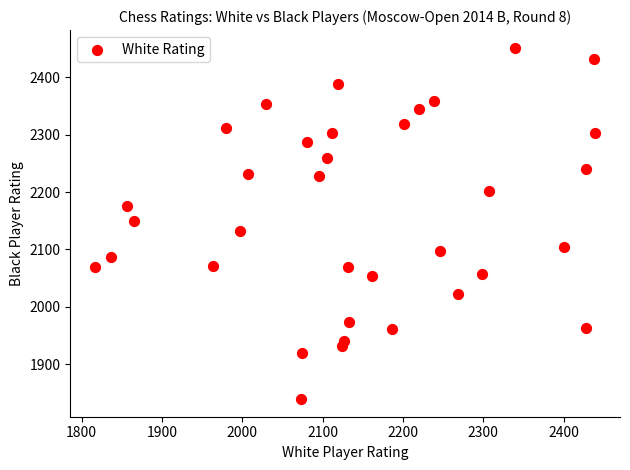

What is the range of X values (max minus min)?

622